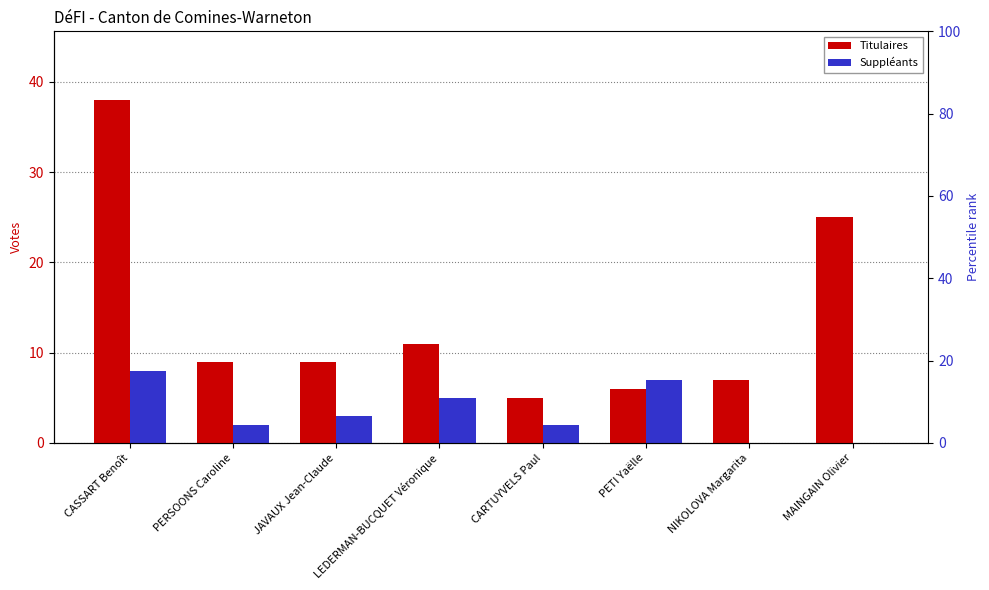

List the labels in order of Suppléants value, smallest first.

NIKOLOVA Margarita, MAINGAIN Olivier, PERSOONS Caroline, CARTUYVELS Paul, JAVAUX Jean-Claude, LEDERMAN-BUCQUET Véronique, PETI Yaëlle, CASSART Benoît